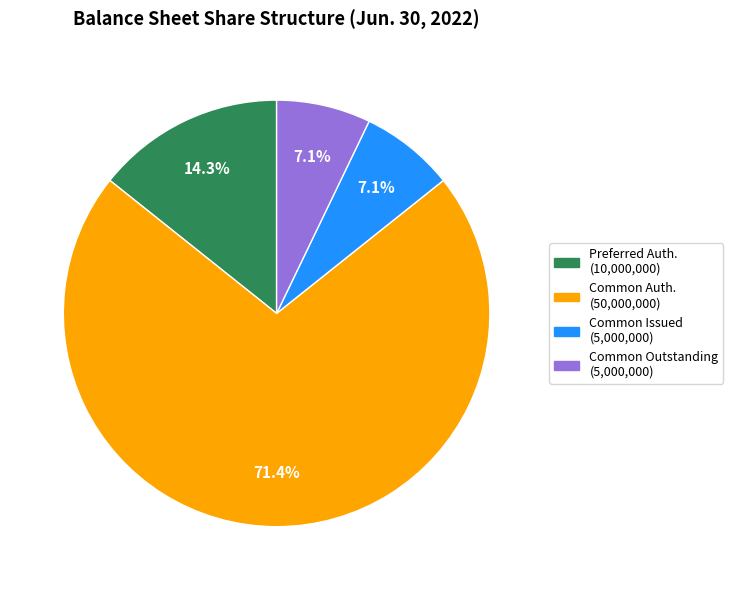

How many slices are in this pie chart?

4